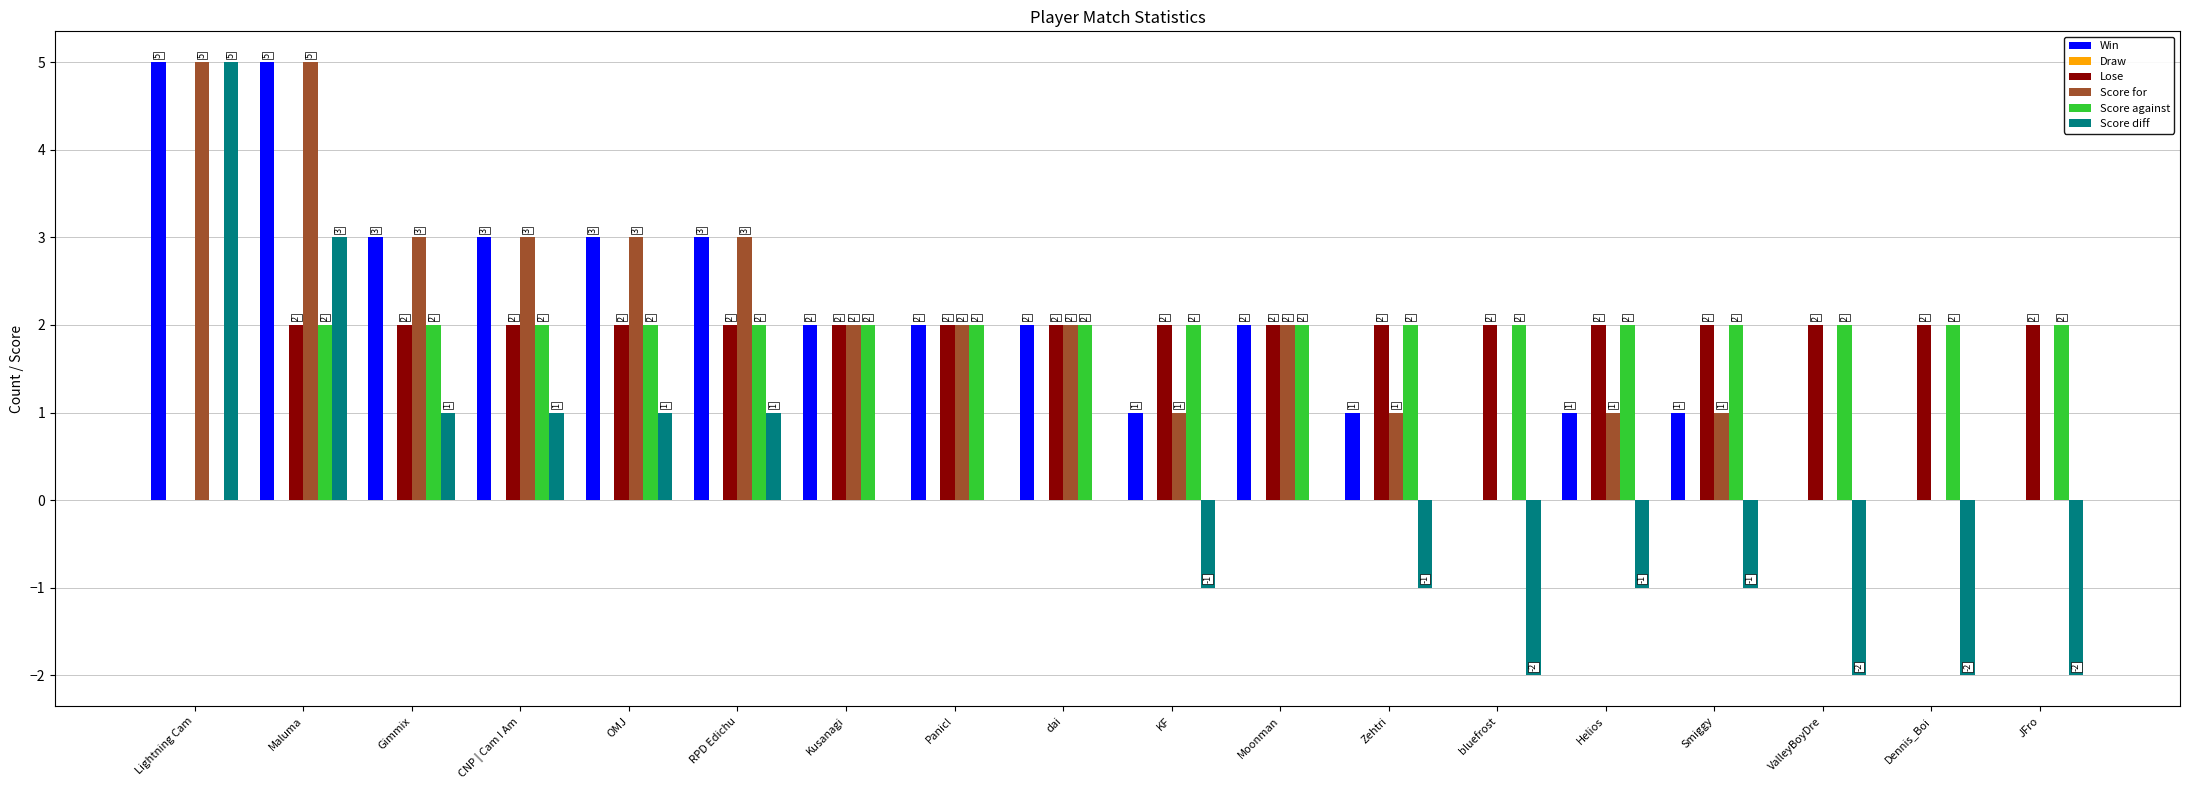

What value does the Win series have at Helios?

1